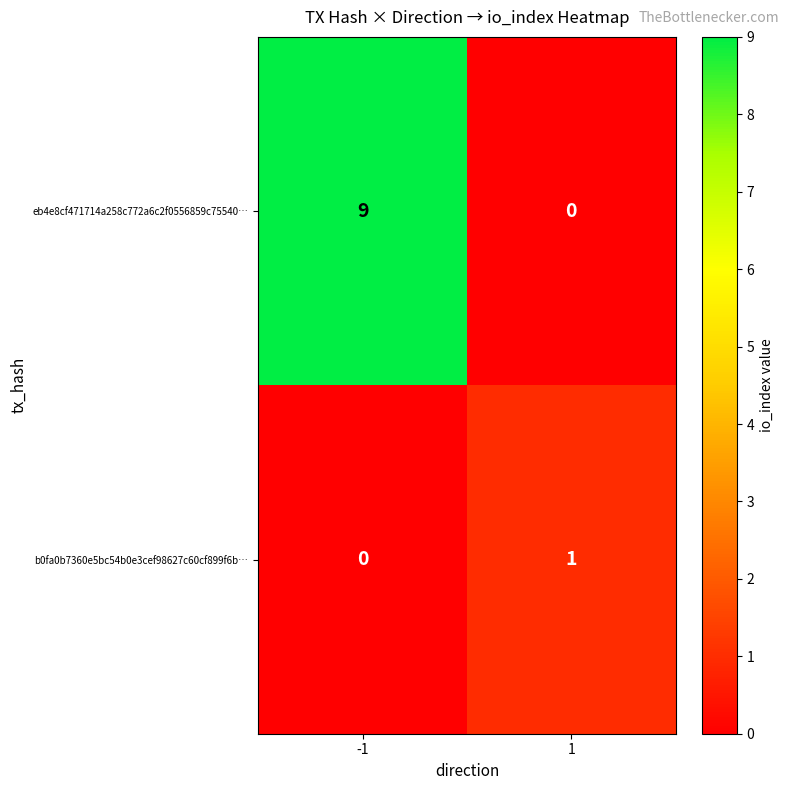

The b0fa0b7360e5bc54b0e3cef98627c60cf899f6b… series shows 2 at 1. True or false?

False